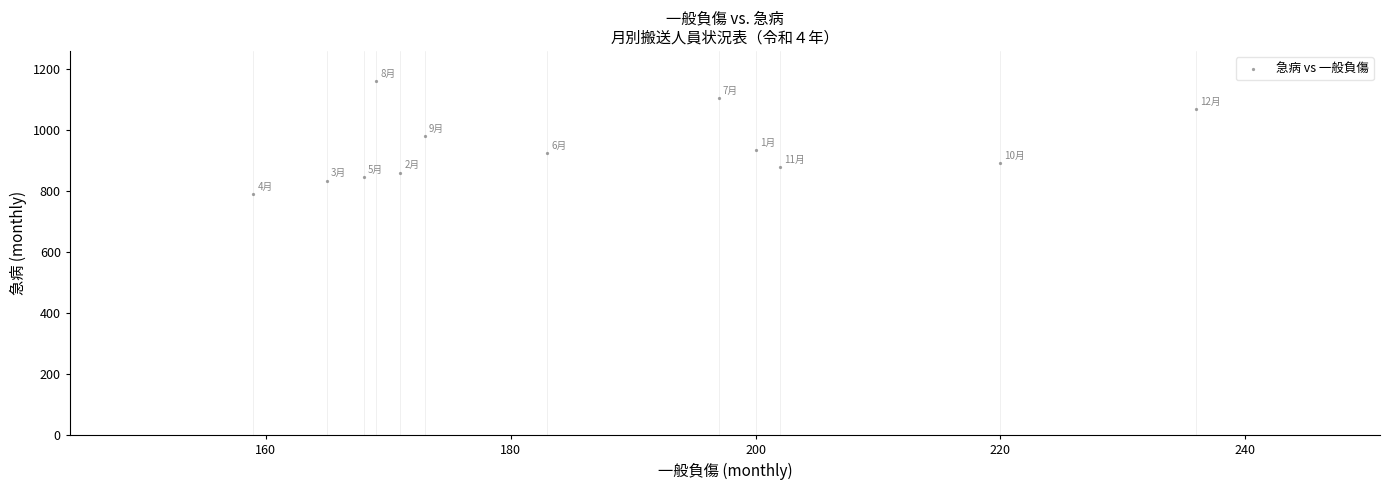

What is the average X value?

187